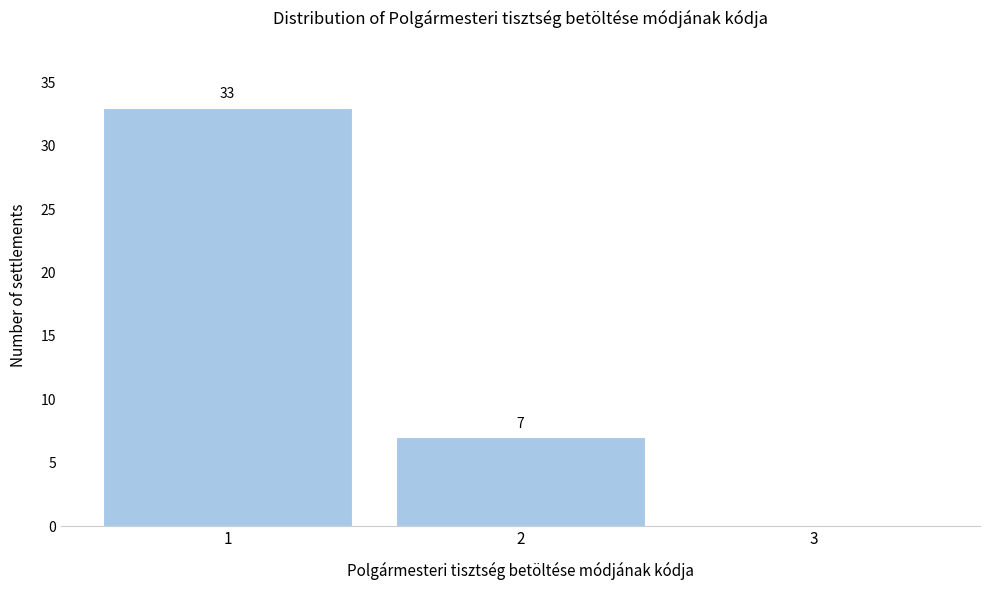

Over which range of the x-axis is the bar tallest?

0.5 to 1.5